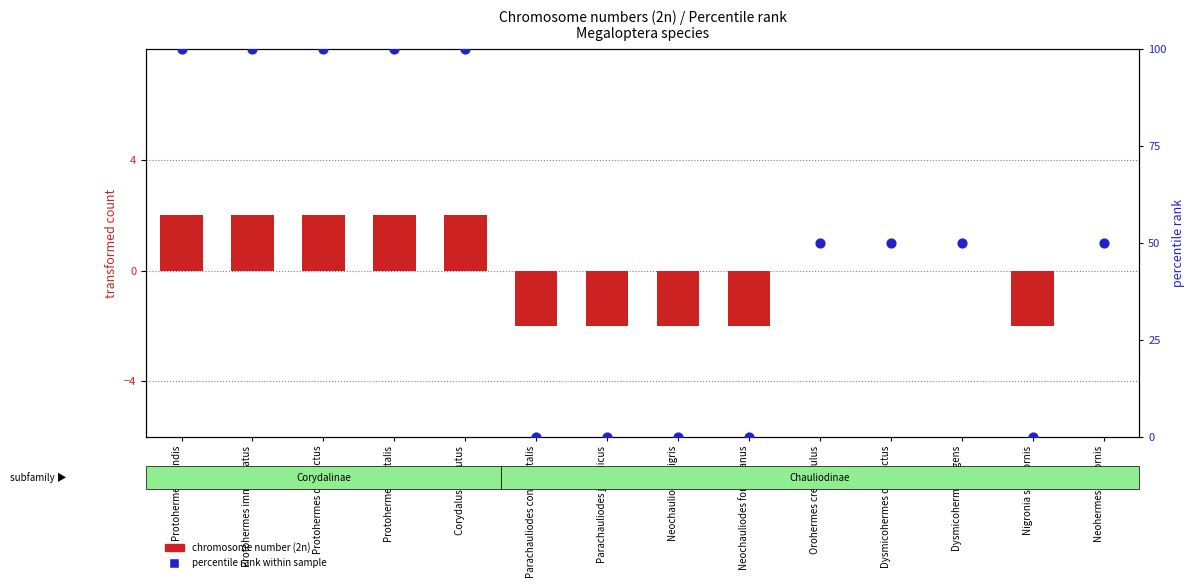

At which category is the sum across all series the highest?

Protohermes grandis